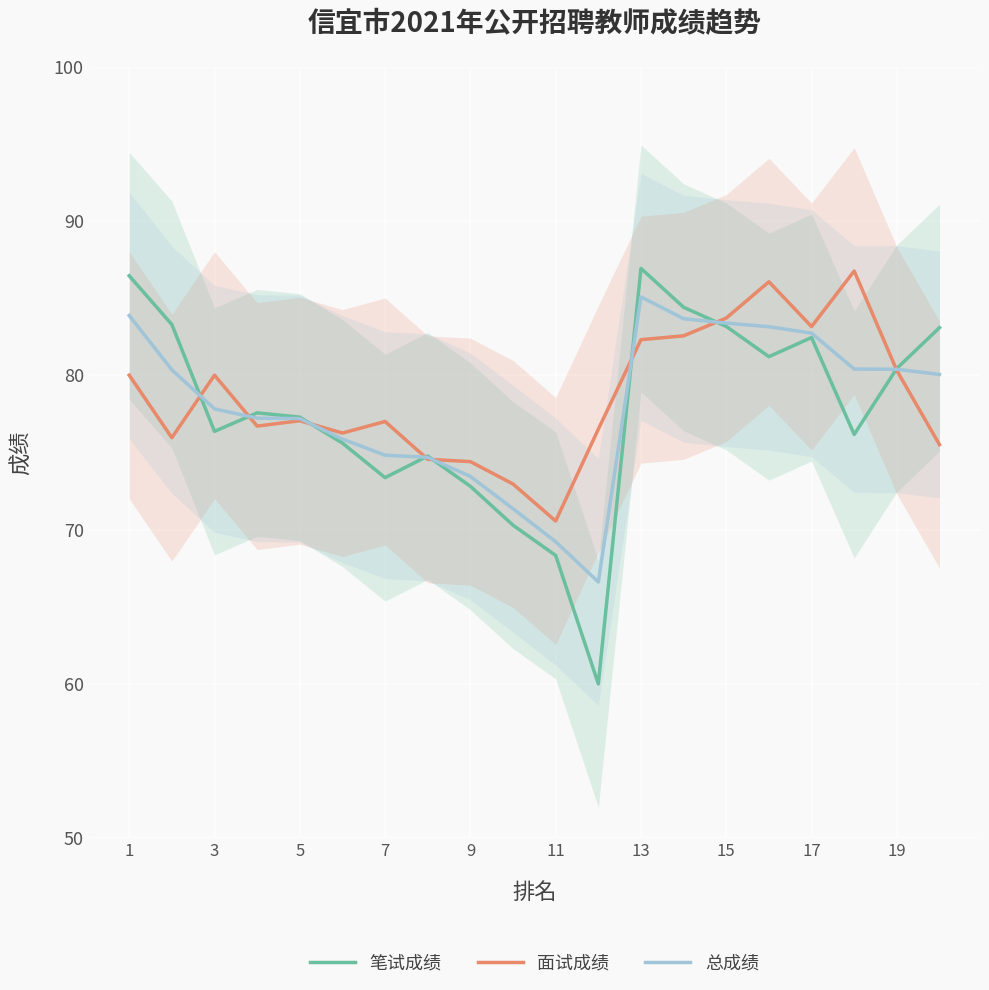

Rank the series by their average value, from lowest to highest.

笔试成绩, 总成绩, 面试成绩